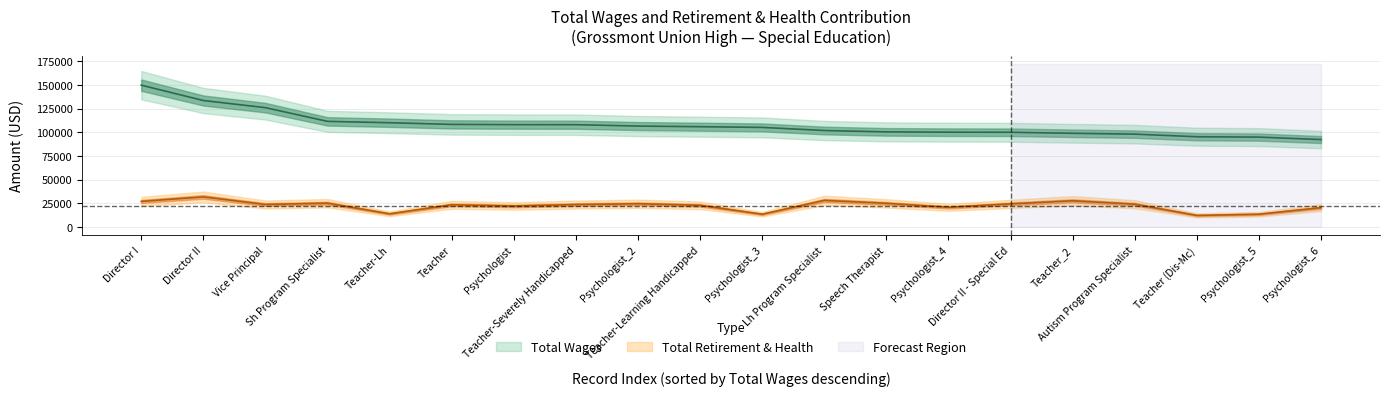

Is the value of total_wages at Teacher_2 greater than the value of total_retirement at Autism Program Specialist?

Yes